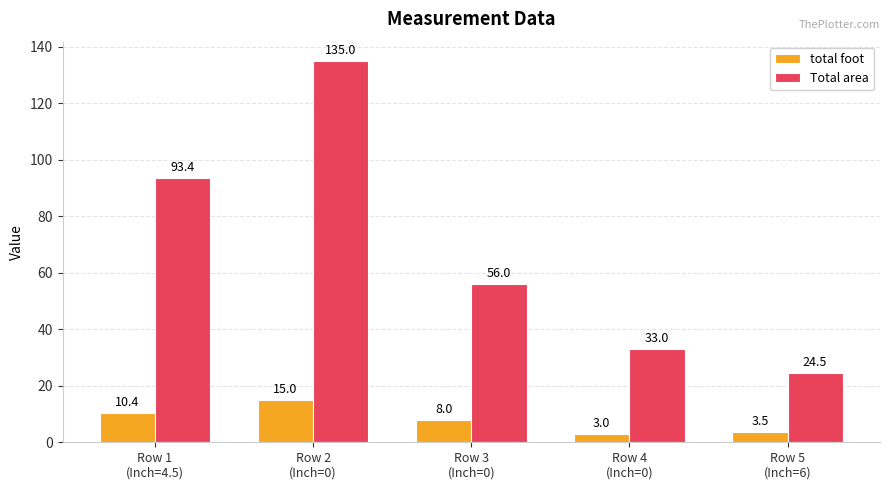

Which series has the widest spread of values?

Total area